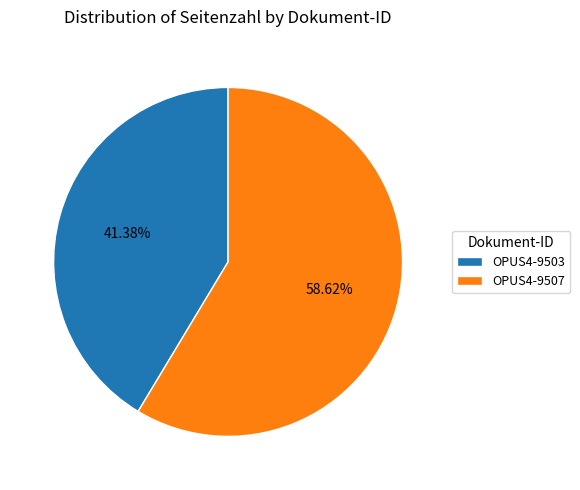

Which has a higher value, OPUS4-9507 or OPUS4-9503?

OPUS4-9507